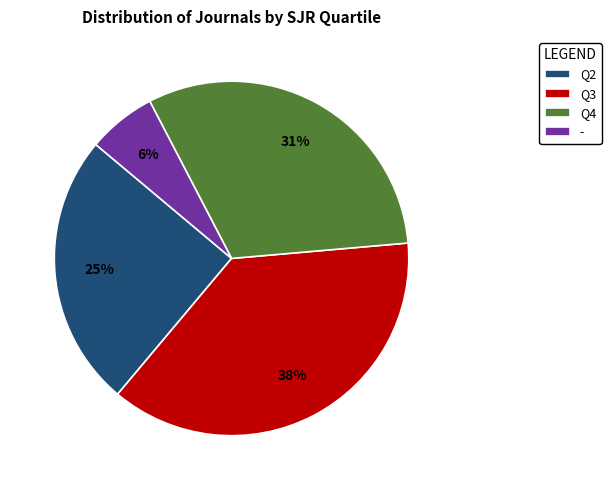

Does Q3 represent more than half of the total?

No